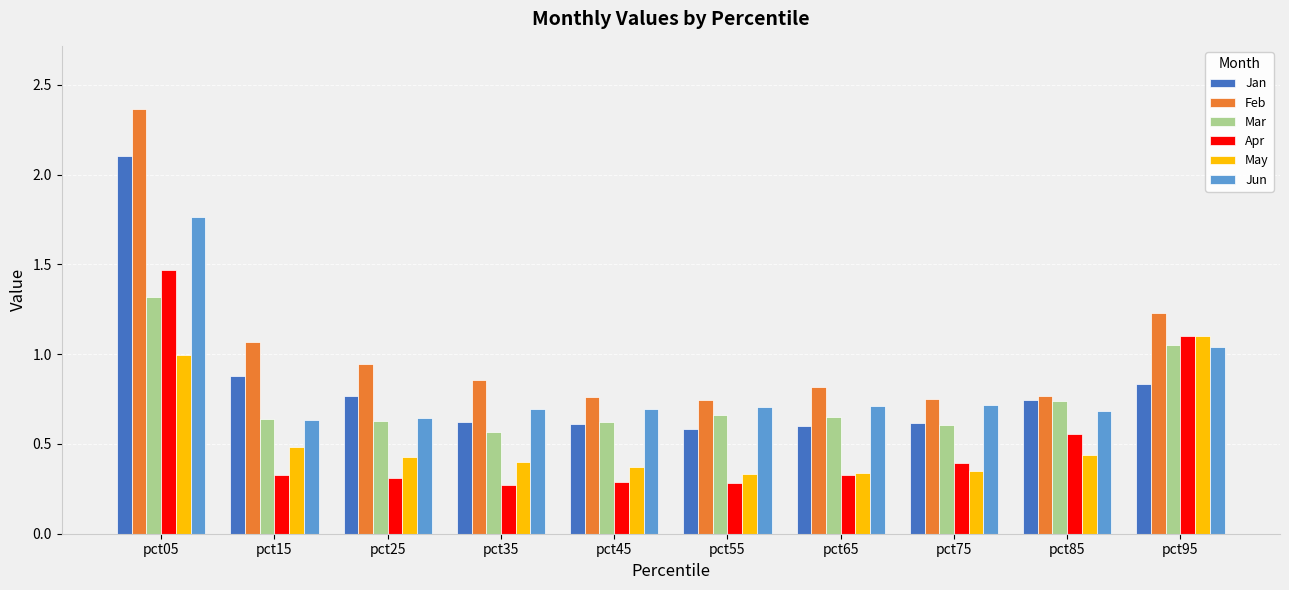

How many groups of bars are there?

10